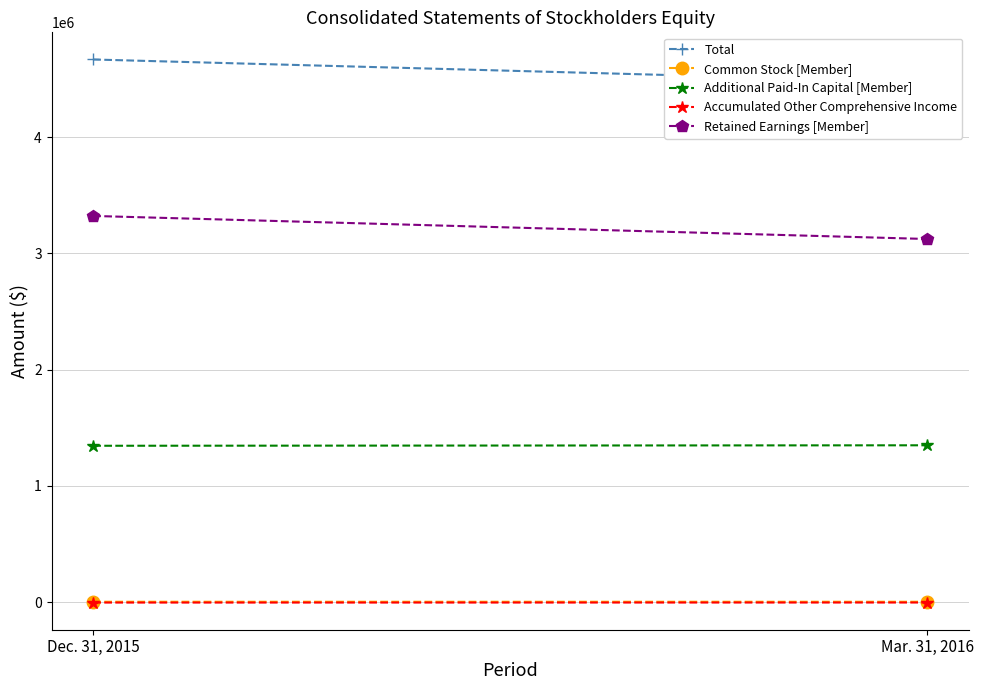

What is the label of the 2nd point from the left?

Mar. 31, 2016